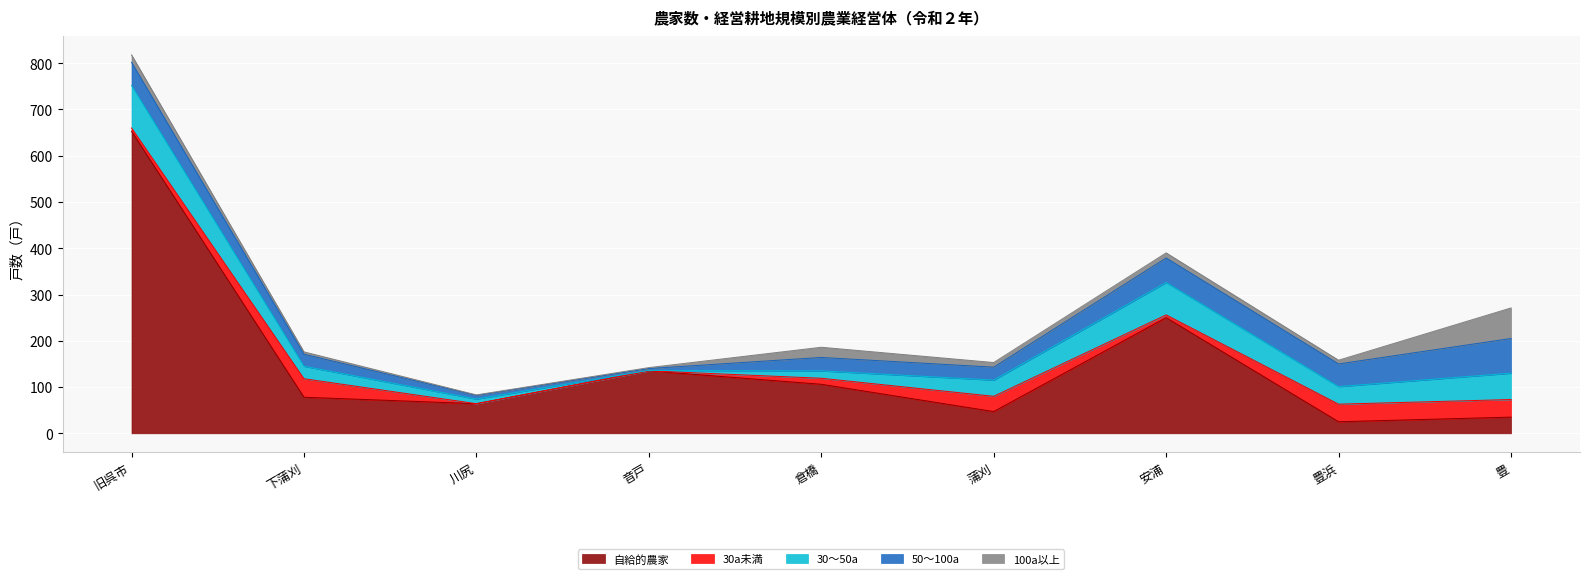

Reading left to right, extract all data points from this chart.

自給的農家: 653	78	64	135	106	47	250	25	35
30a未満: 7	40	0	0	13	33	6	38	38
30～50a: 92	27	10	1	16	35	70	38	57
50～100a: 50	26	8	4	29	28	53	49	75
100a以上: 16	5	1	2	22	10	11	8	66